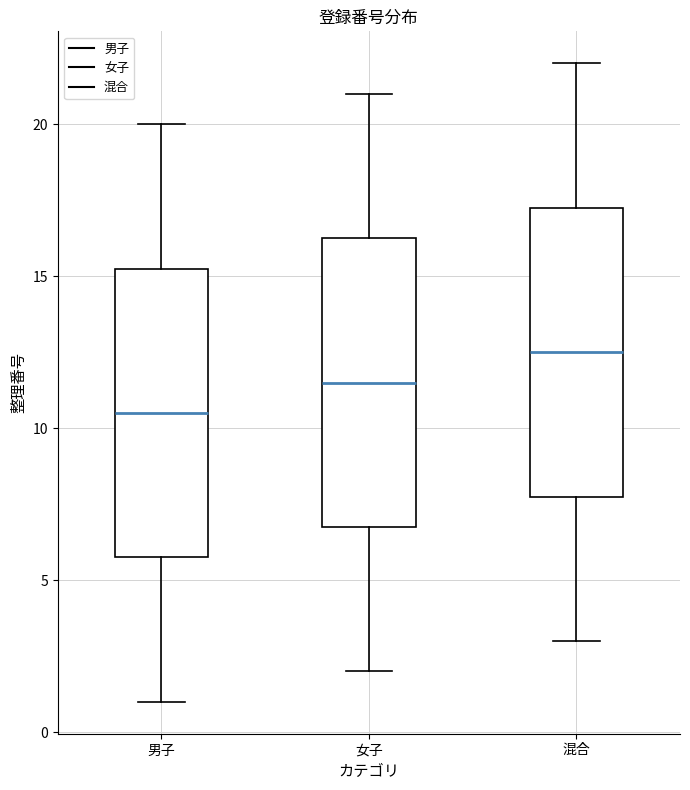

Where is the upper edge of the box for 女子 on the y-axis? The values are not printed on the chart, so give them approximately, as read against the axis.

16.5